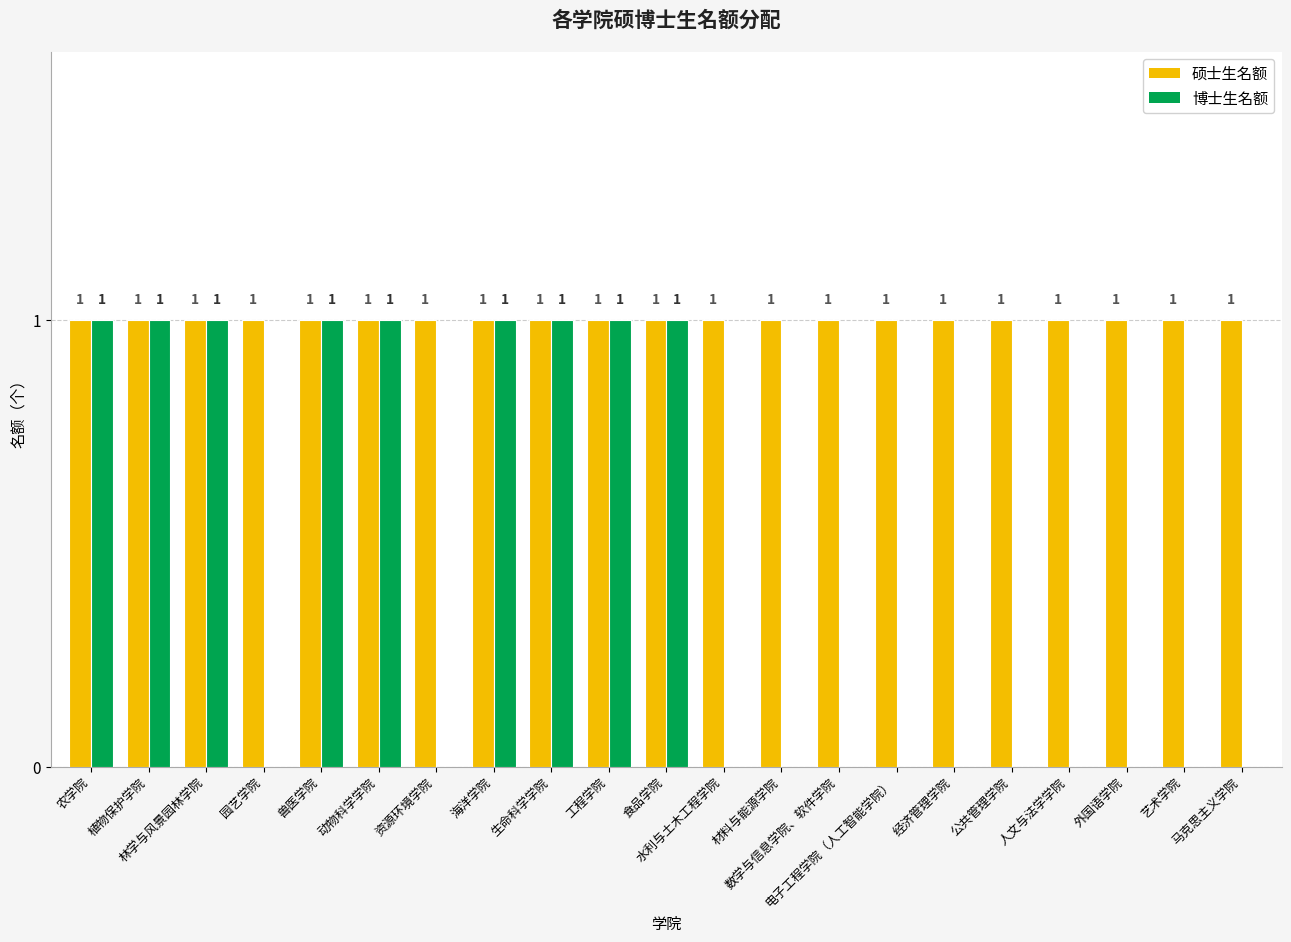

Are the bars horizontal?

No